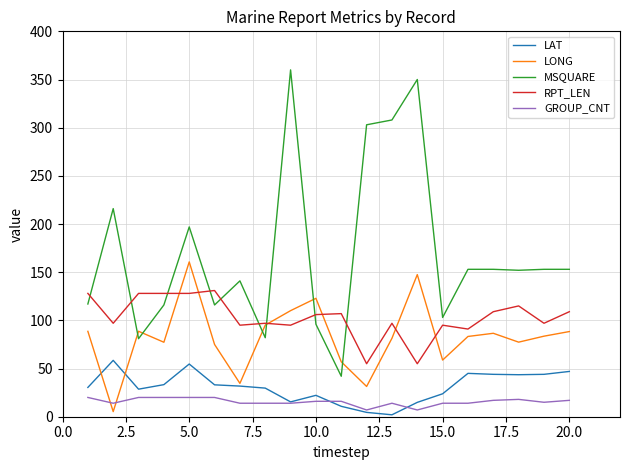

List the series in order of their peak value, lowest first.

GROUP_CNT, LAT, RPT_LEN, LONG, MSQUARE